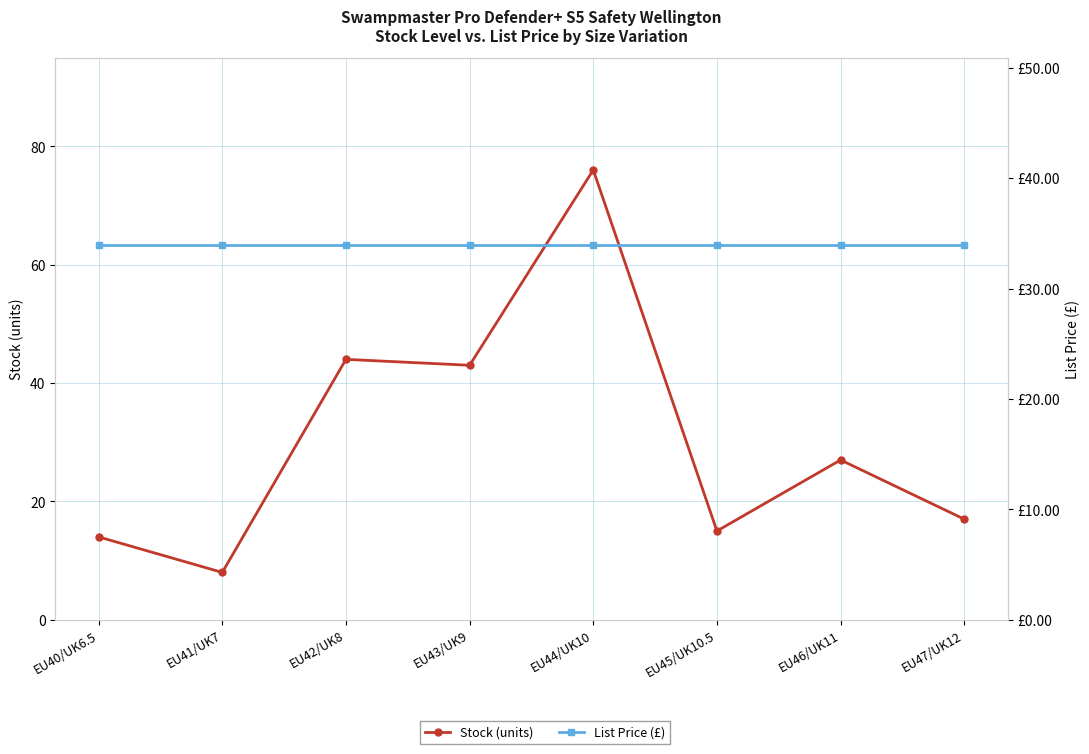

True or false: Stock (units) has a value of 7.7 at EU46/UK11.

False